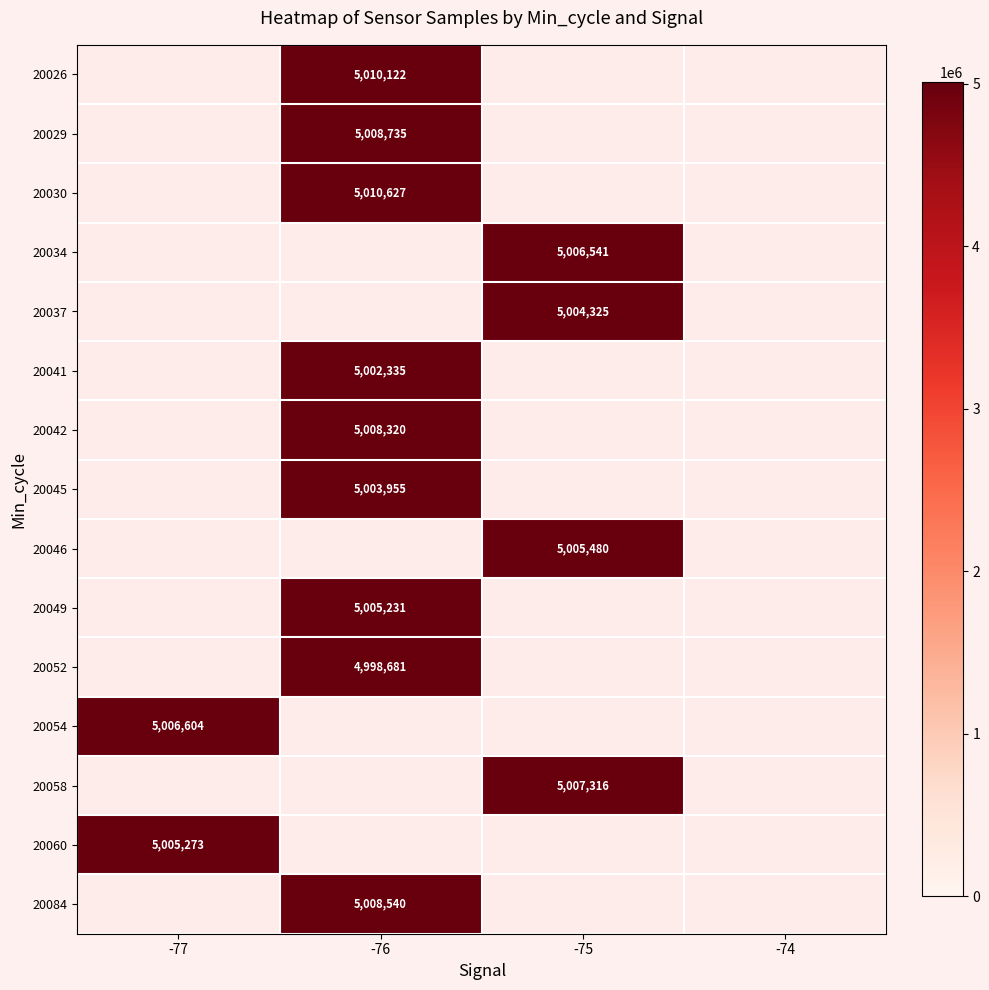

Which has a higher value, -77 or -76?

-76